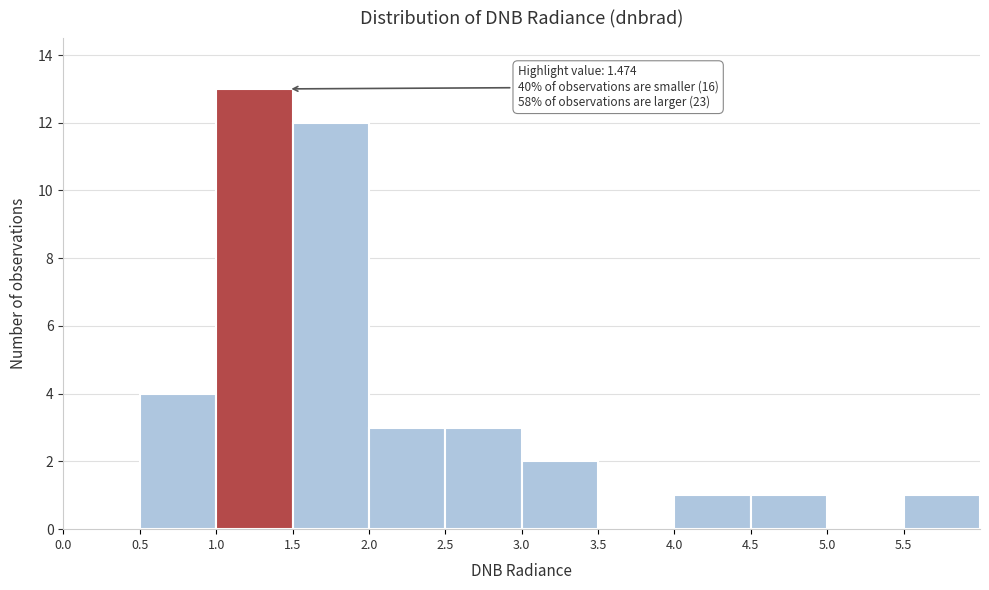

Over which range of the x-axis is the bar tallest?

1.0 to 1.5